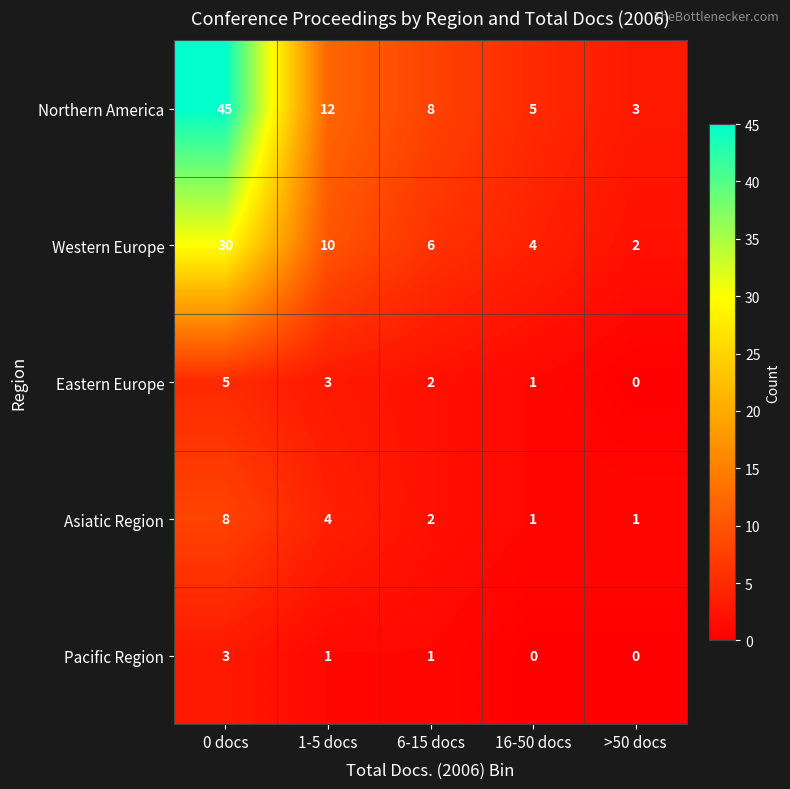

At which category is the sum across all series the highest?

0 docs